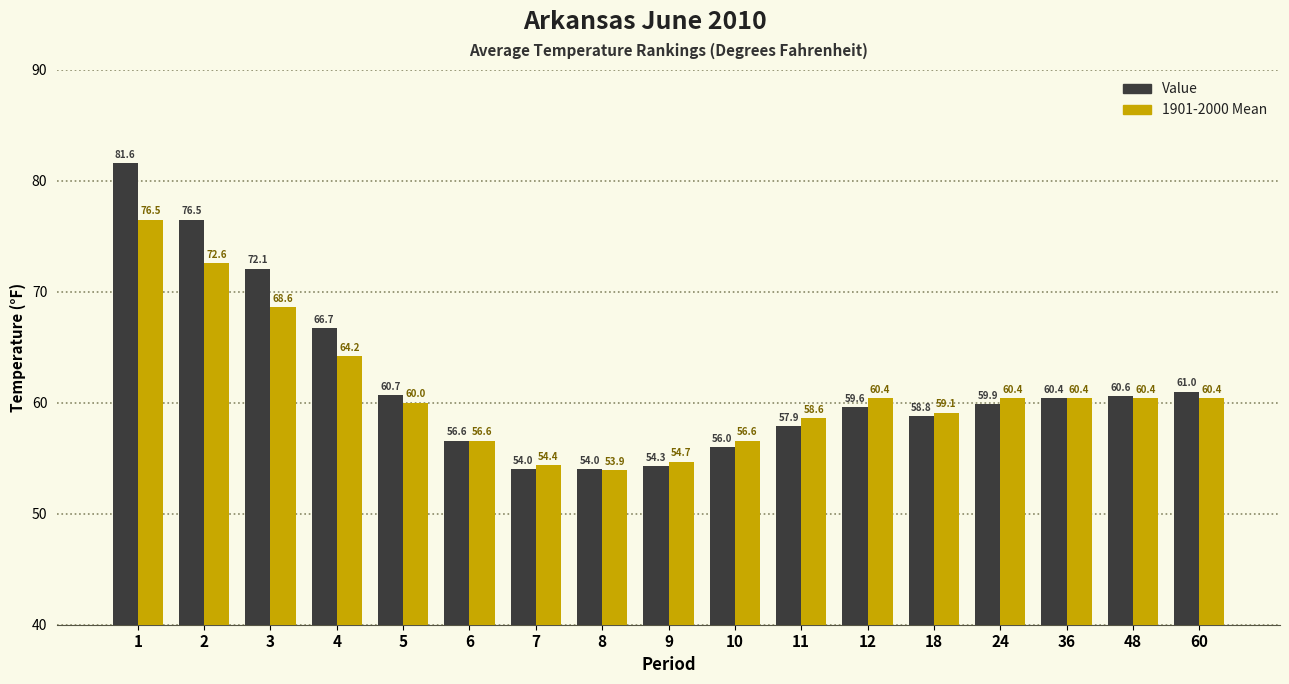

What is the difference between the maximum and minimum values in the Value series?

27.6